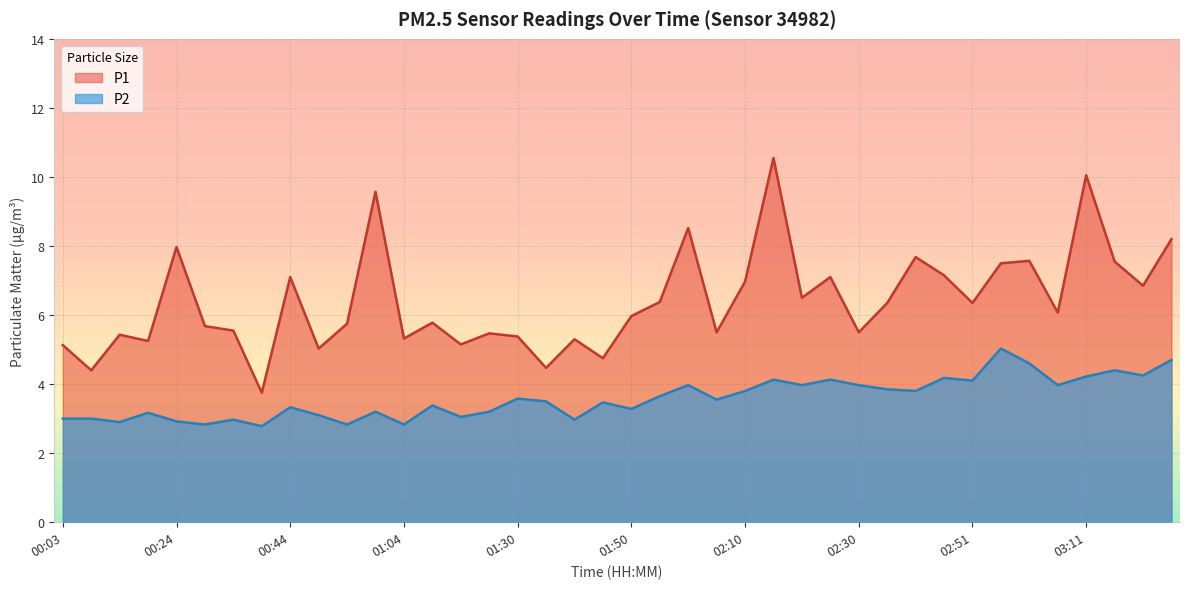

At how many categories does at least one series exceed 10?

2